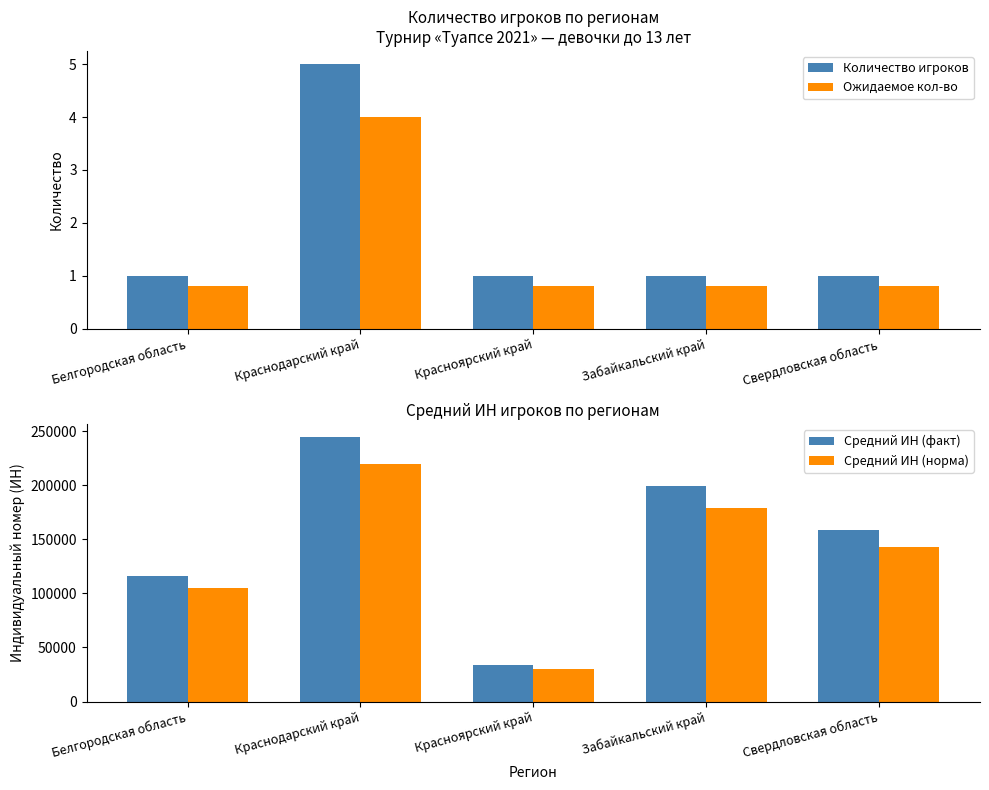

What is the maximum value for Средний ИН (факт)?

244541